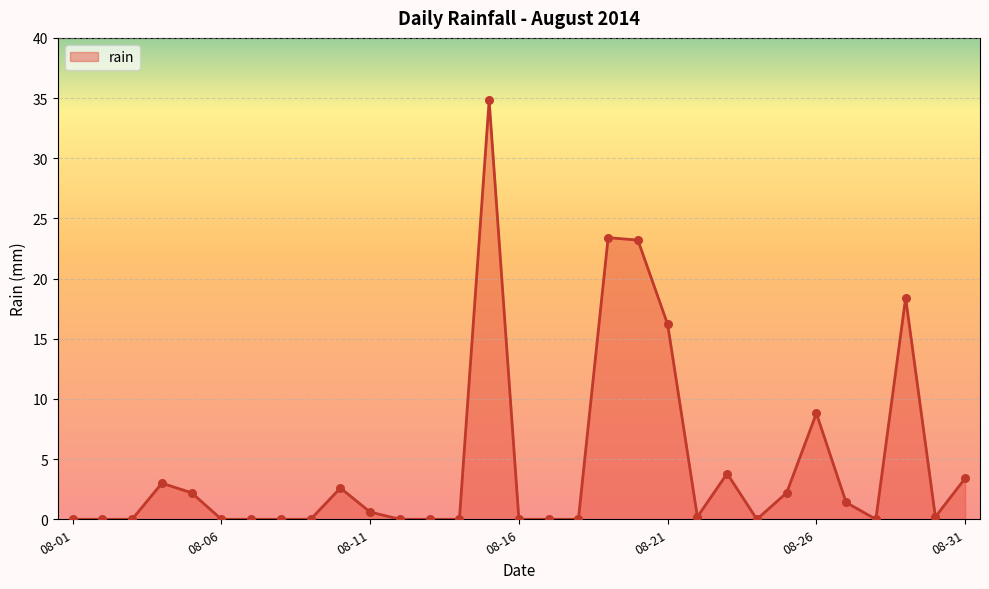

What is the greatest value displayed?

34.8